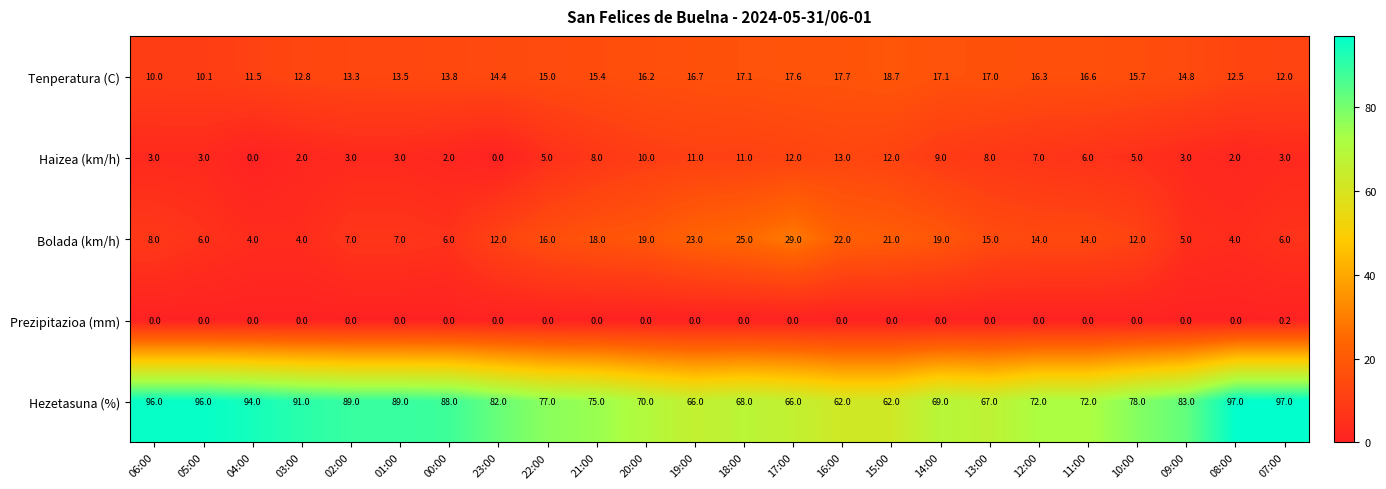

True or false: Haizea (km/h) has a value of 4.0 at 07:00.

False